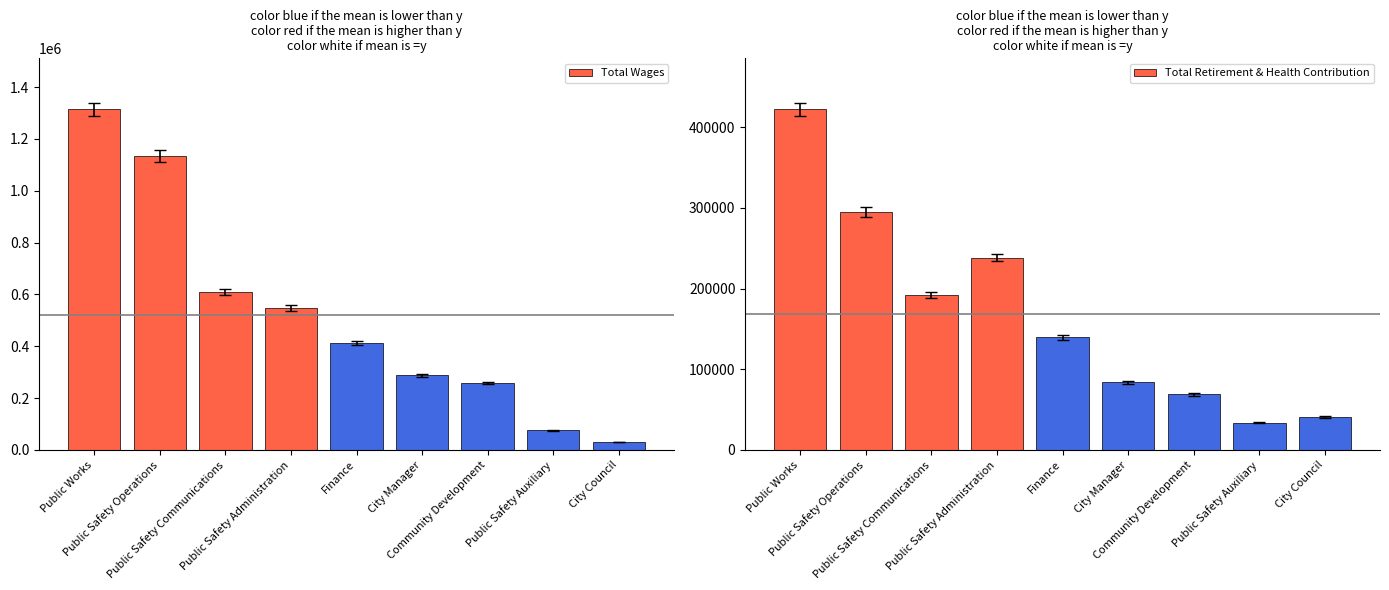

What is the label of the 9th bar from the left?

City Council